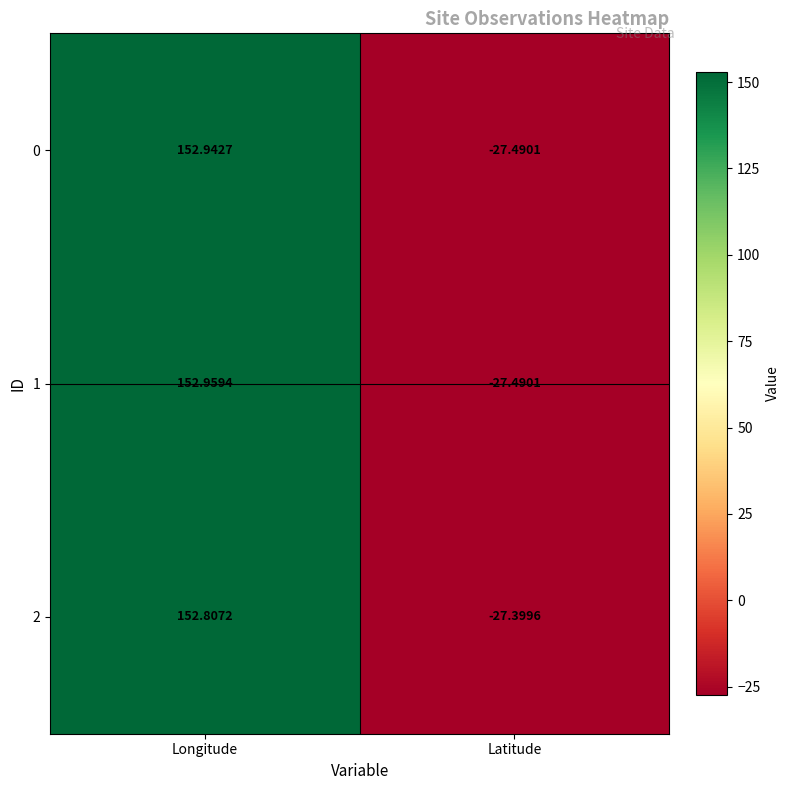

Which category has the highest value across all series?

Longitude